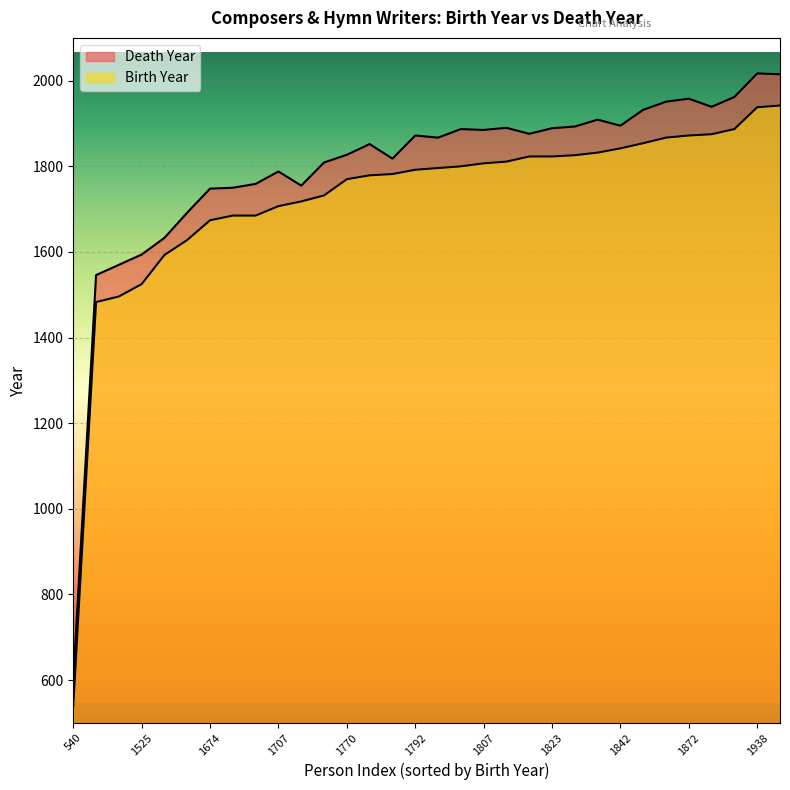

What is the difference between the highest and lowest values at 19?

74